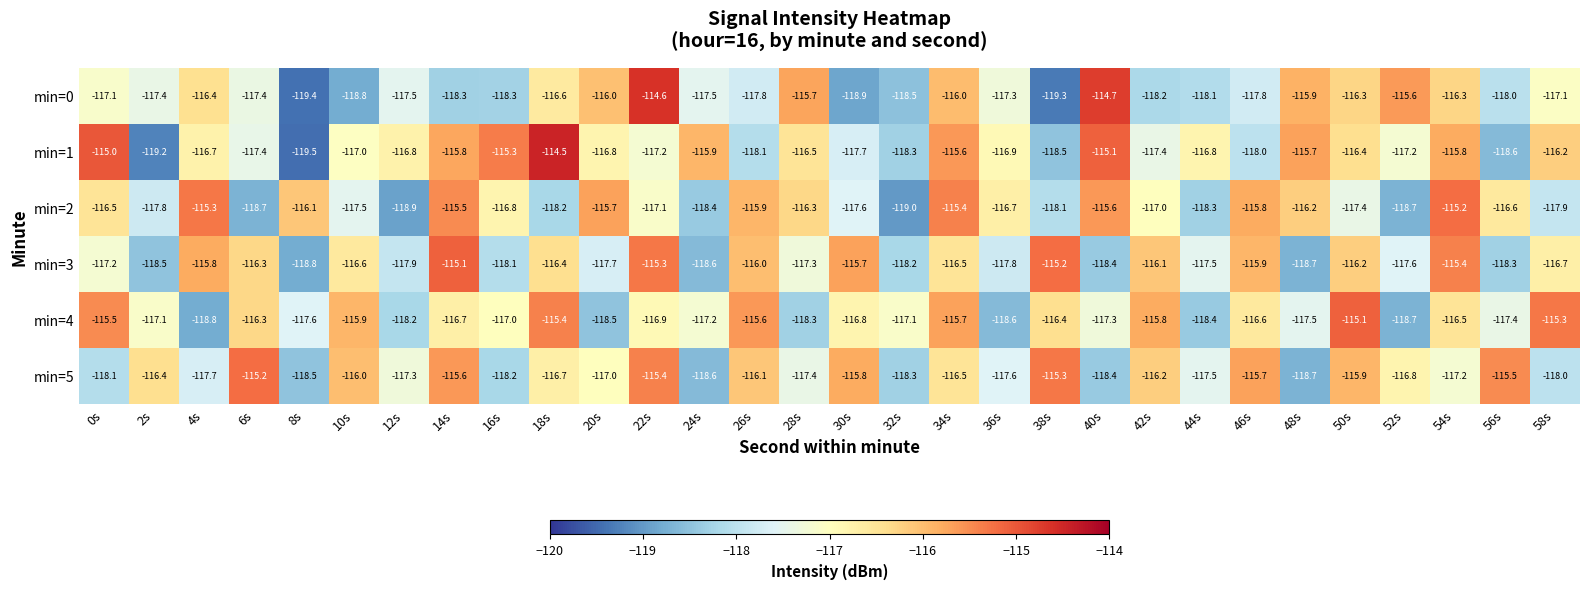

Rank the categories by min=3 value from lowest to highest.

8s, 48s, 24s, 2s, 40s, 56s, 32s, 16s, 12s, 36s, 20s, 52s, 44s, 28s, 0s, 58s, 10s, 34s, 18s, 6s, 50s, 42s, 26s, 46s, 4s, 30s, 54s, 22s, 38s, 14s